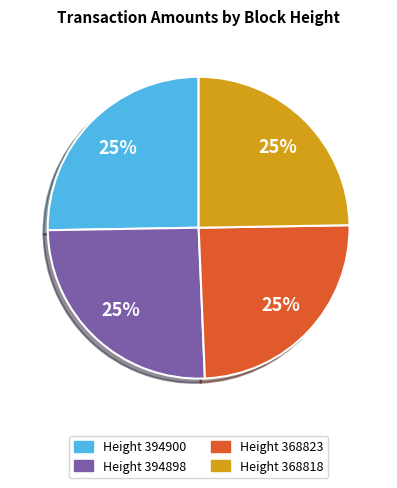

To the nearest percent, what percentage of the pie is Height 368823?

25%